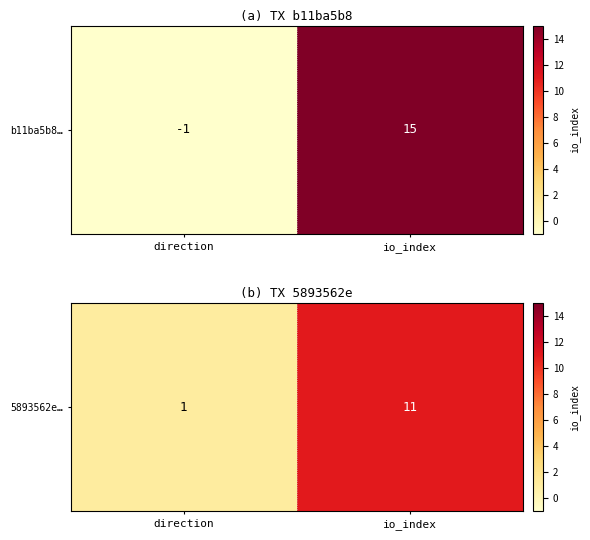

Approximately how many times larger is the value at io_index compared to direction?

11.0